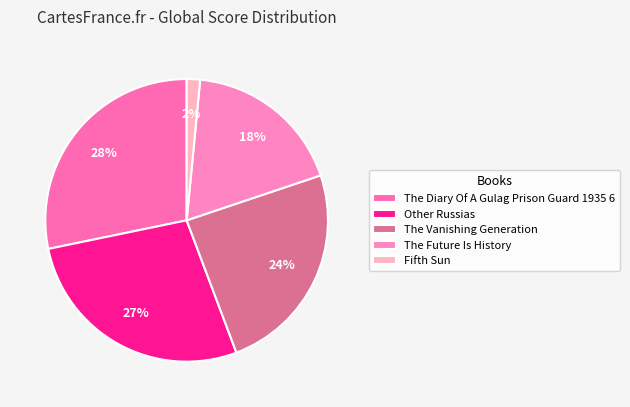

What percentage is the Fifth Sun slice, to the nearest percent?

2%